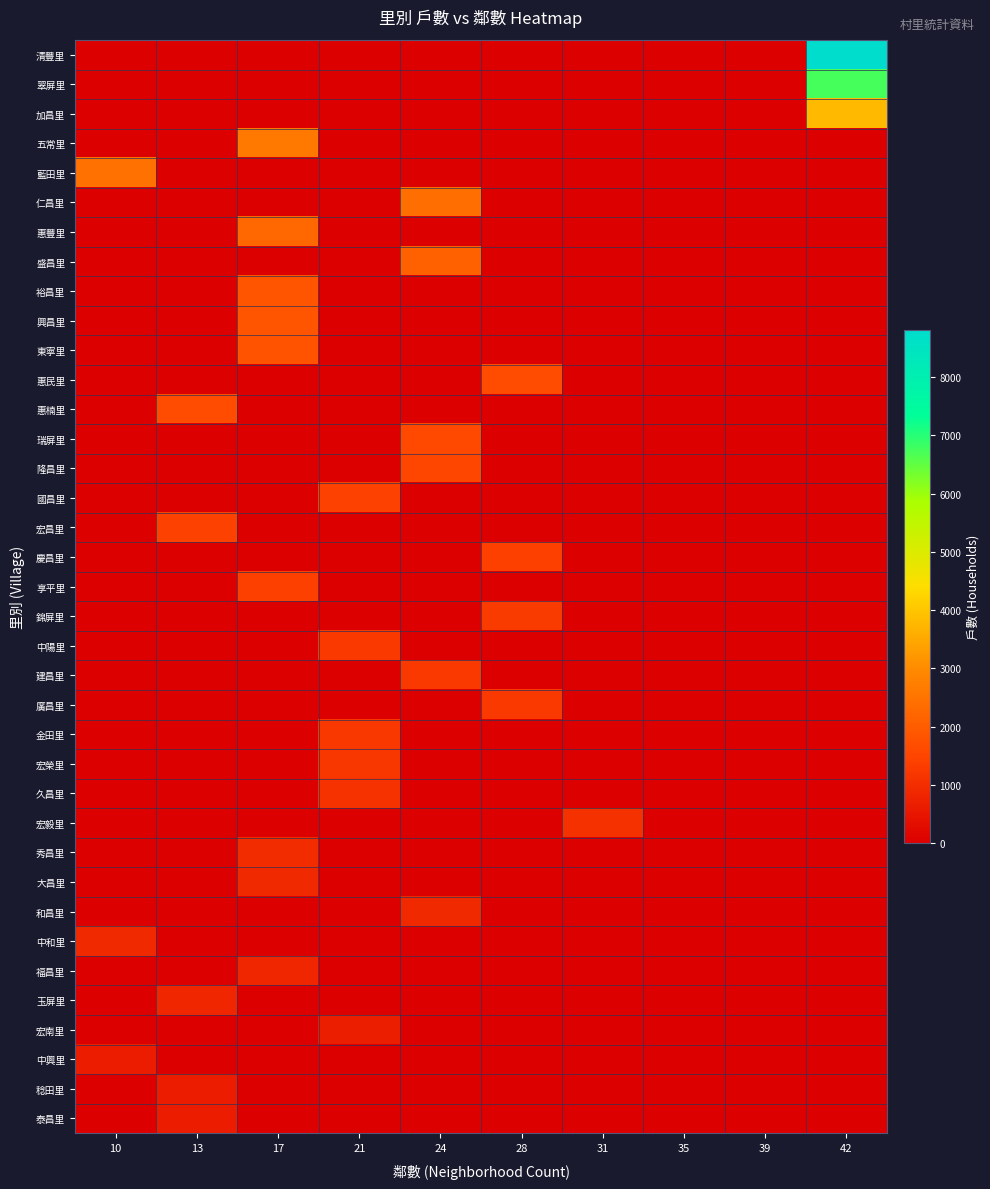

At which category is the sum across all series the highest?

42